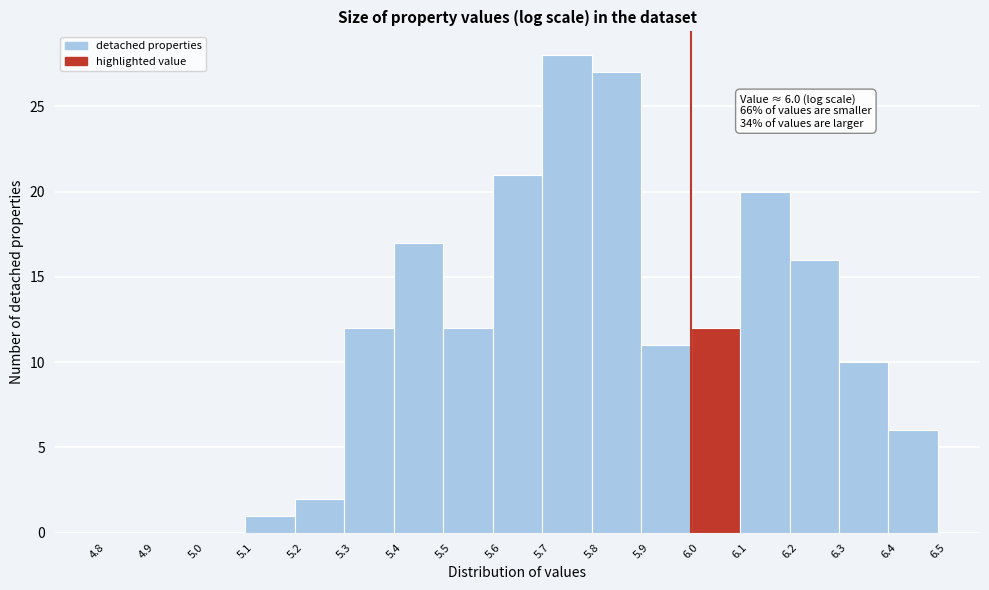

Which range on the x-axis has the tallest bar?

5.7 to 5.8